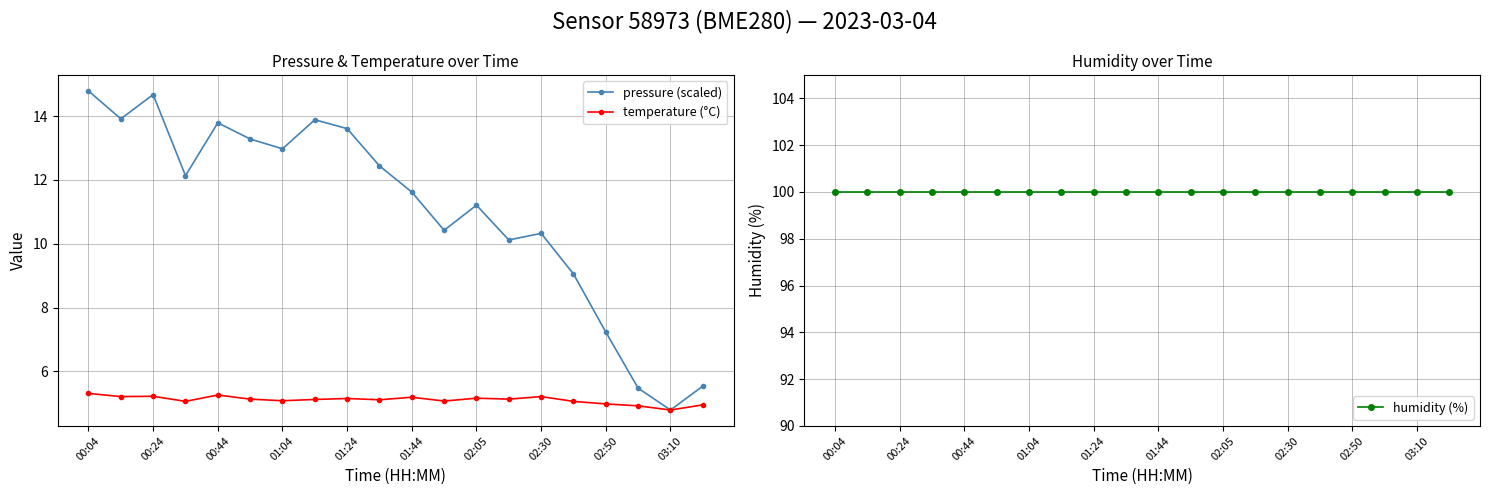

How many series are shown in this chart?

3